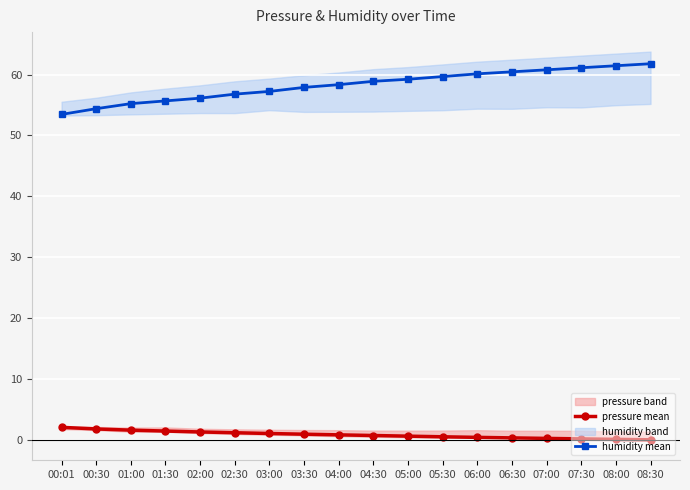

Reading left to right, list all the values displayed in this chart.

pressure mean: 00:01=2.0	00:30=1.7	01:00=1.5	01:30=1.4	02:00=1.2	02:30=1.1	03:00=1.0	03:30=0.9	04:00=0.8	04:30=0.7	05:00=0.6	05:30=0.4	06:00=0.4	06:30=0.3	07:00=0.2	07:30=0.1	08:00=0.0	08:30=-0.0
humidity mean: 00:01=53.5	00:30=54.4	01:00=55.2	01:30=55.7	02:00=56.1	02:30=56.8	03:00=57.2	03:30=57.9	04:00=58.3	04:30=58.9	05:00=59.2	05:30=59.7	06:00=60.1	06:30=60.5	07:00=60.8	07:30=61.1	08:00=61.5	08:30=61.8